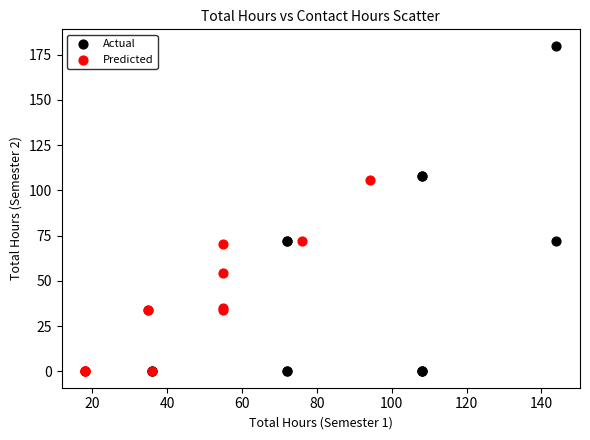

Which series has the widest spread of Y values?

Actual